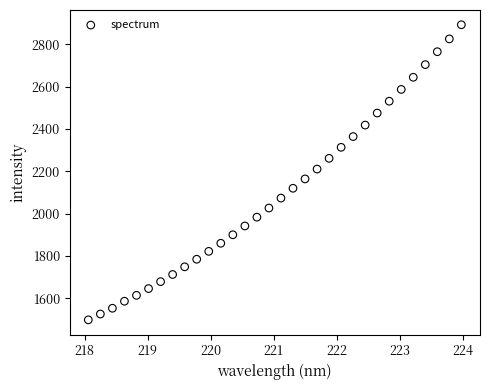

What Y value in the scatter plot is closest to 2195?

2210.4